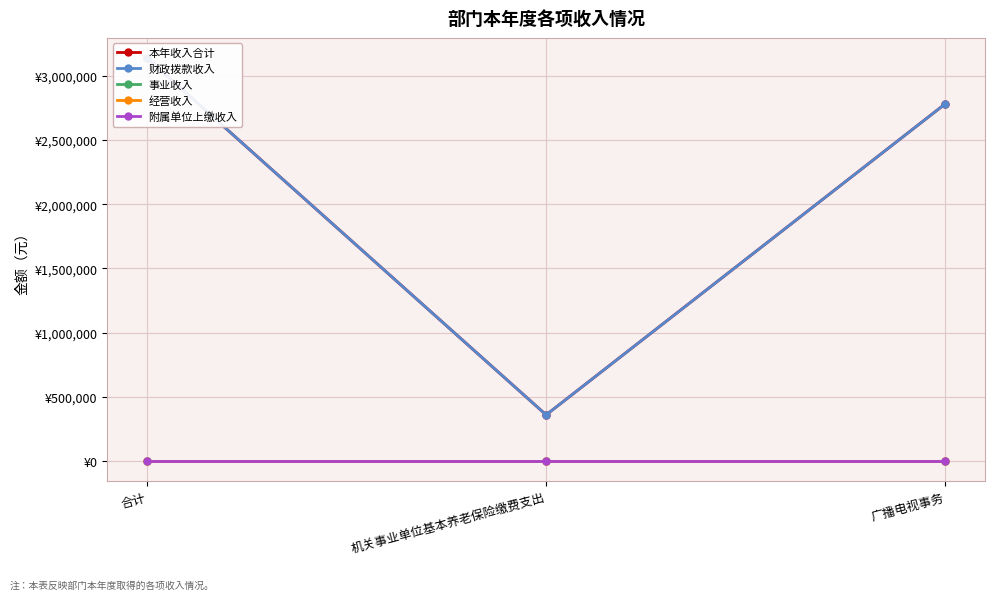

Reading right to left, transcribe all the data shown in this chart.

本年收入合计: 2781798.4	358177.5	3139975.9
财政拨款收入: 2781798.4	358177.5	3139975.9
事业收入: 0.0	0.0	0.0
经营收入: 0.0	0.0	0.0
附属单位上缴收入: 0.0	0.0	0.0